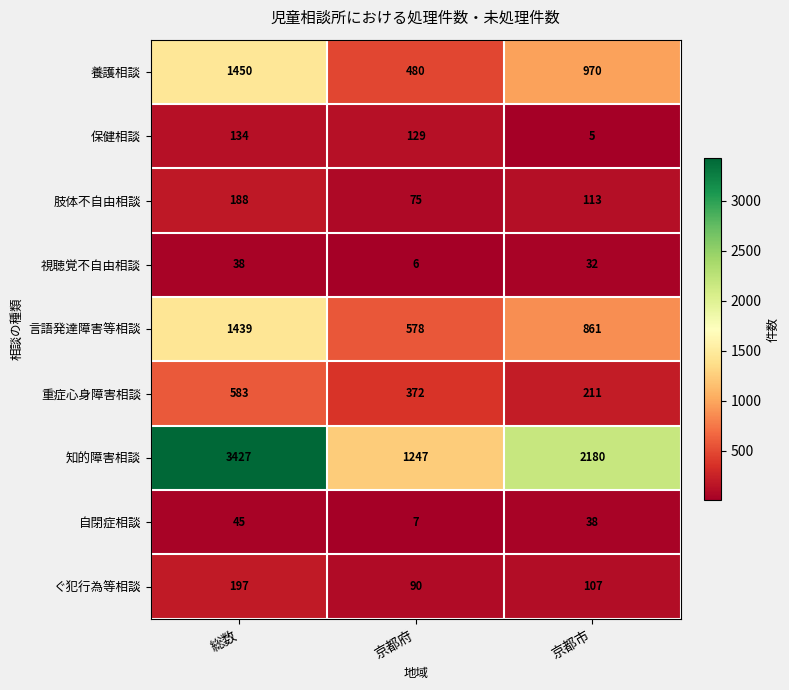

Reading left to right, what are all the values shown in this chart?

養護相談: 1450	480	970
保健相談: 134	129	5
肢体不自由相談: 188	75	113
視聴覚不自由相談: 38	6	32
言語発達障害等相談: 1439	578	861
重症心身障害相談: 583	372	211
知的障害相談: 3427	1247	2180
自閉症相談: 45	7	38
ぐ犯行為等相談: 197	90	107